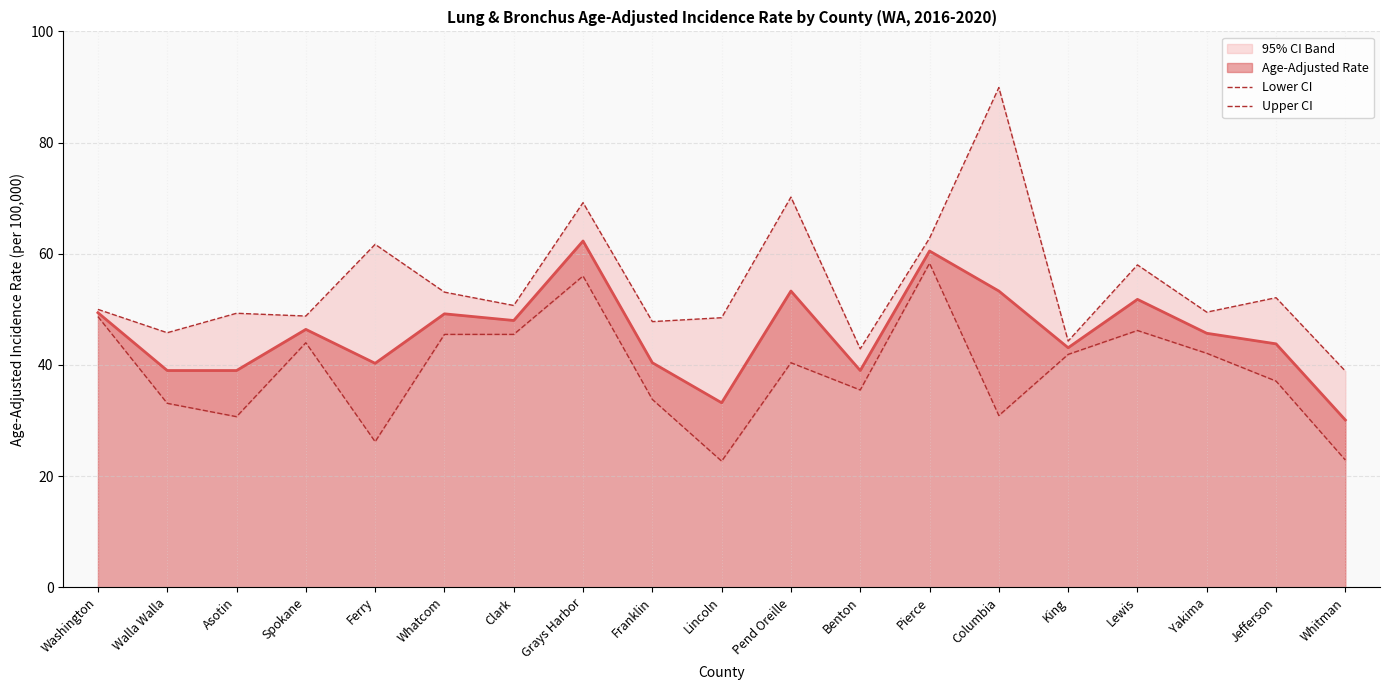

What is the average value of the Lower CI series?

39.0